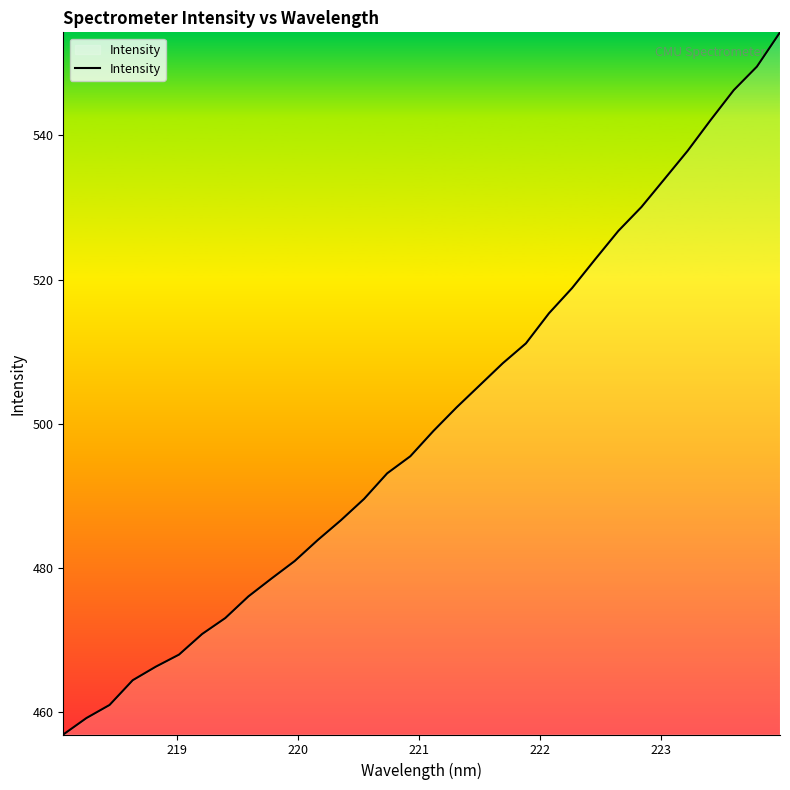

What is the smallest value displayed?

456.9